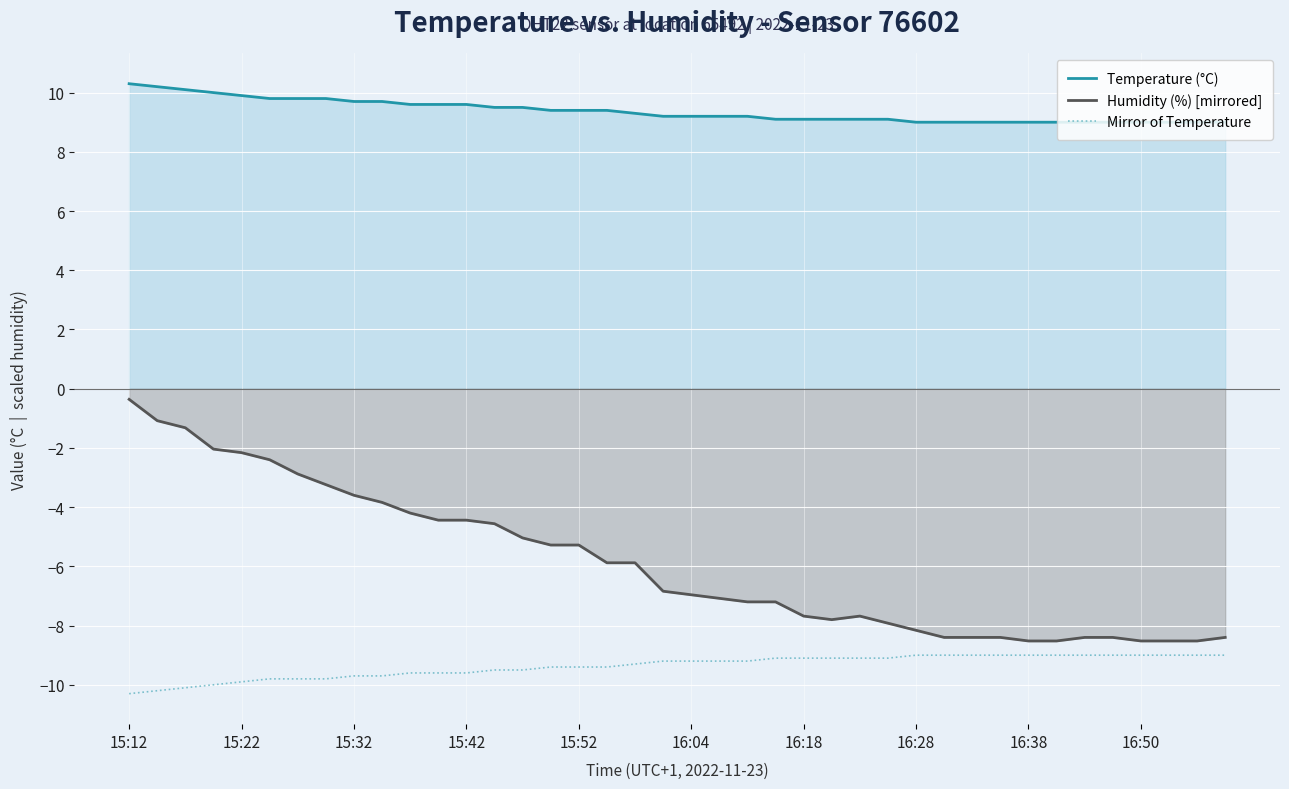

True or false: Mirror of Temperature and Temperature (°C) cross at least once.

False